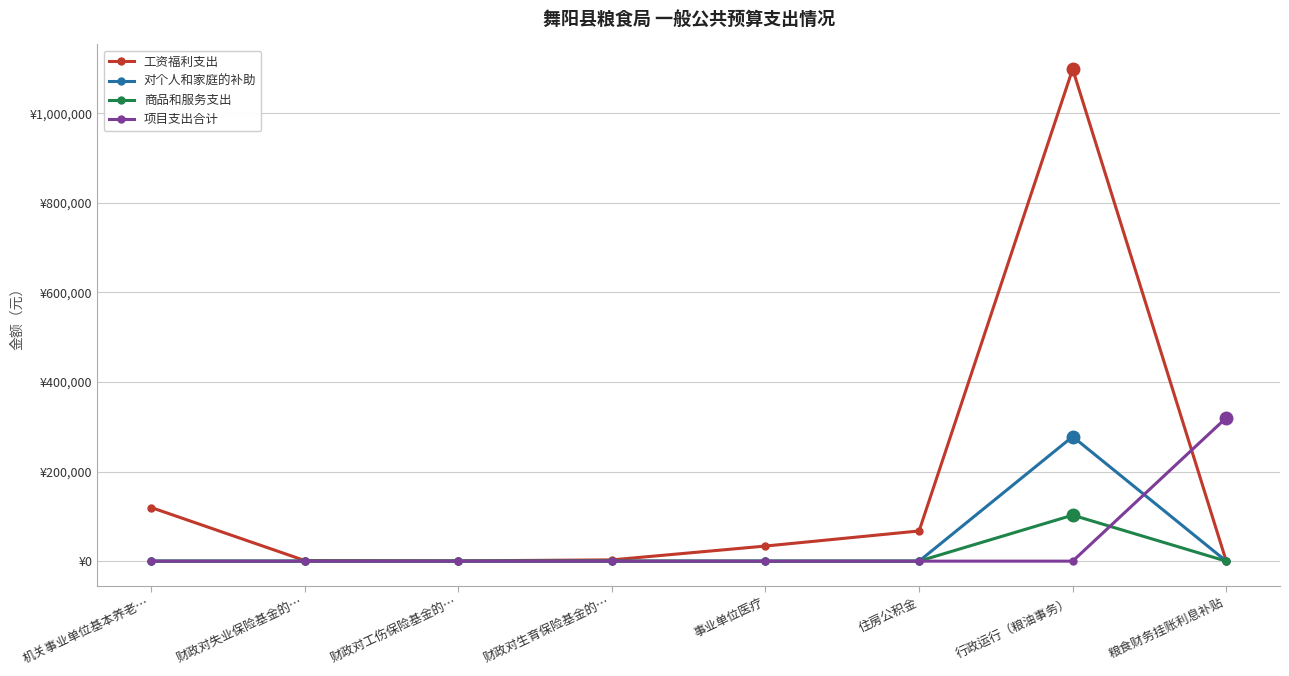

What are all the series names shown in the legend?

工资福利支出, 对个人和家庭的补助, 商品和服务支出, 项目支出合计